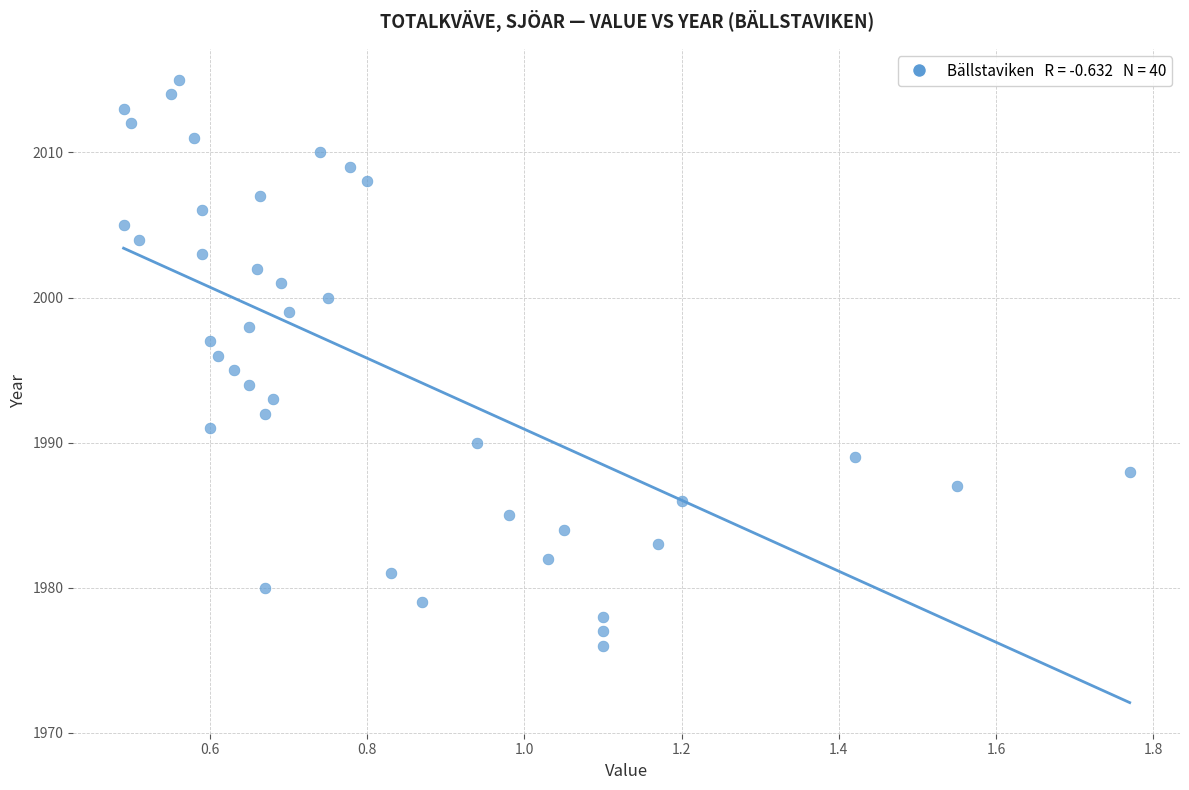

What is the range of Y values (max minus min)?

39